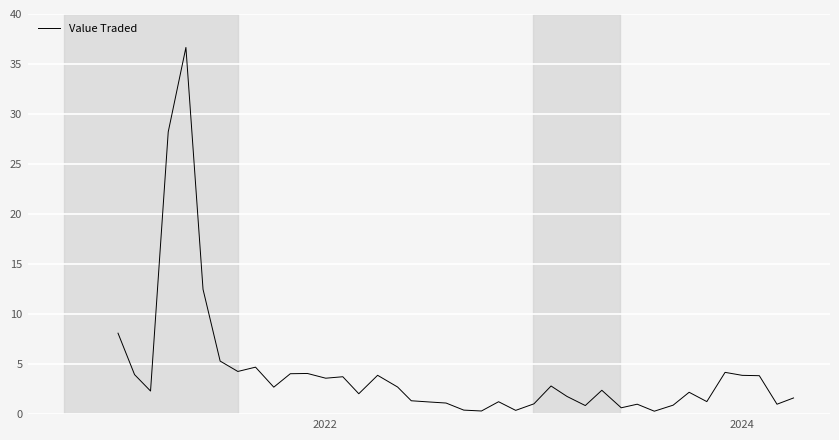

What is the difference between the maximum and minimum values?

36.3